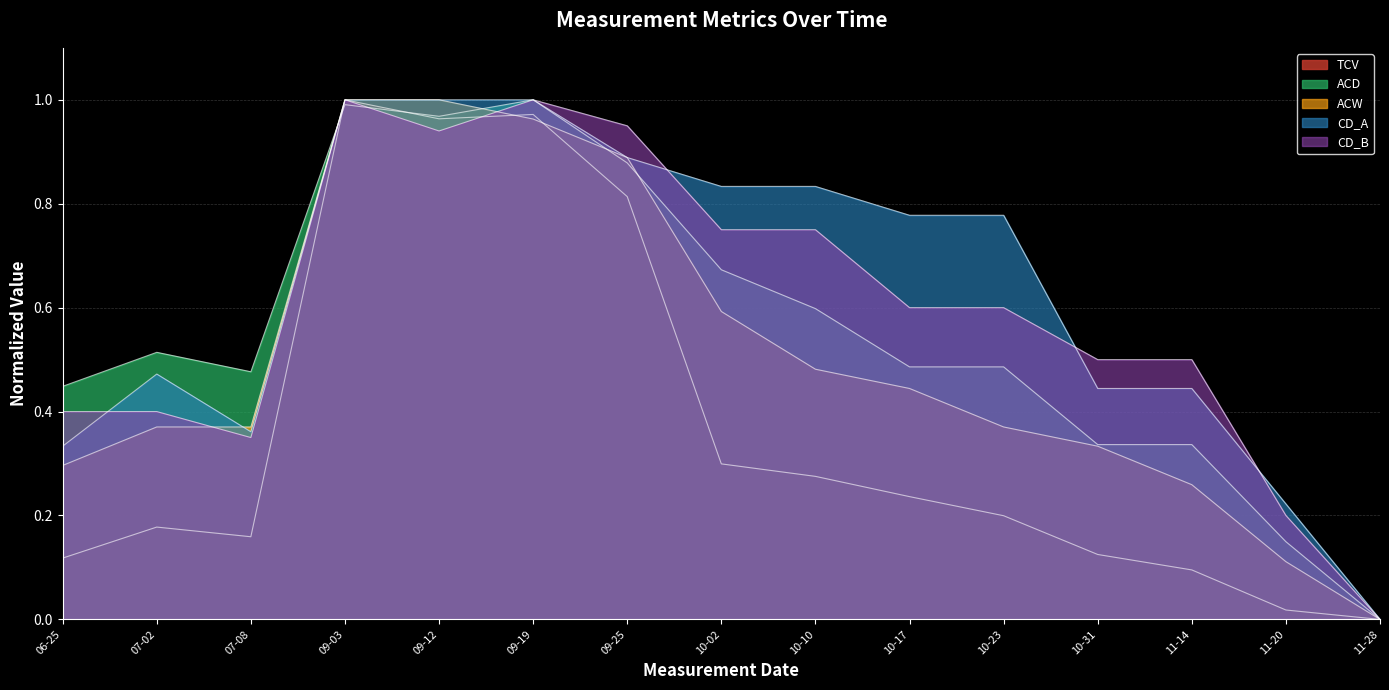

What is the average value of the ACW series?

0.5